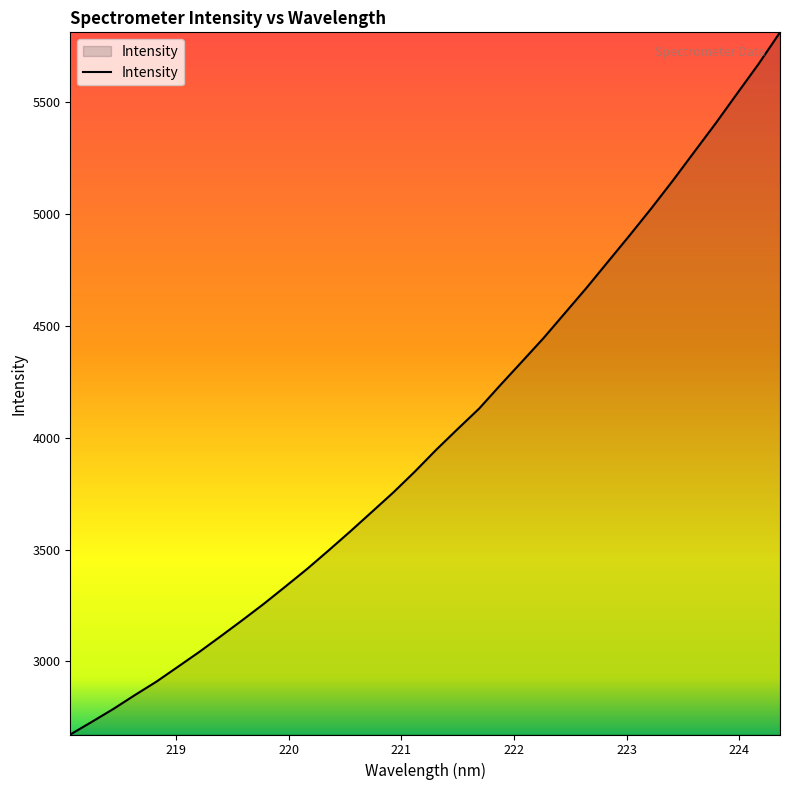

Does the chart have visible grid lines?

No